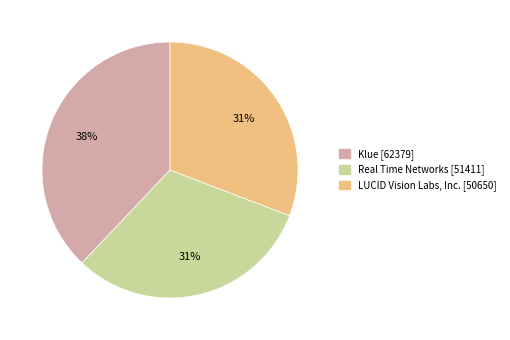

Which slice is the largest?

Klue